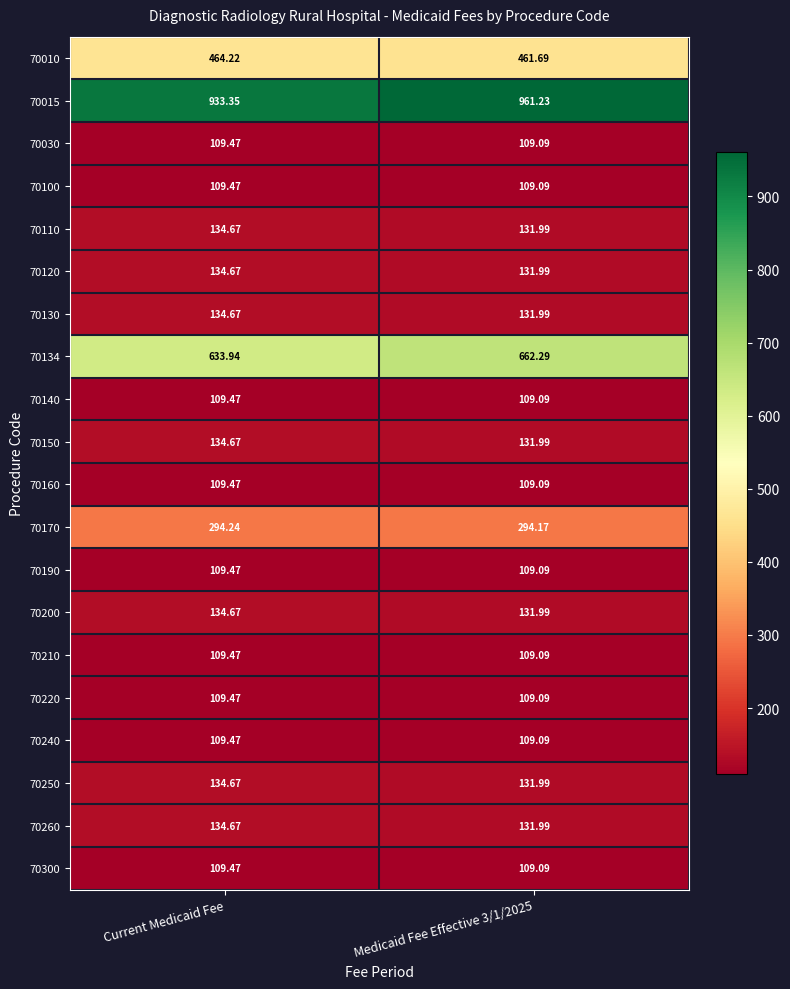

At which label does 70134 reach its minimum?

Current Medicaid Fee